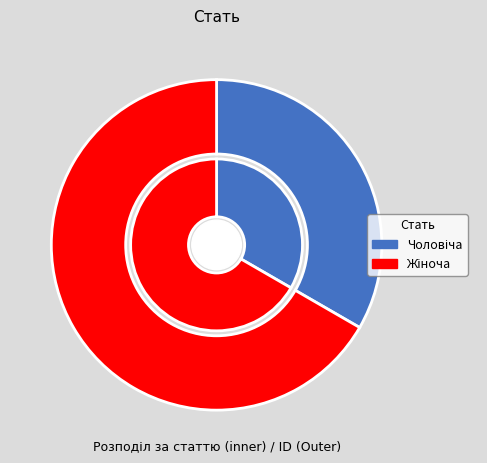

Count the number of slices in the pie.

2